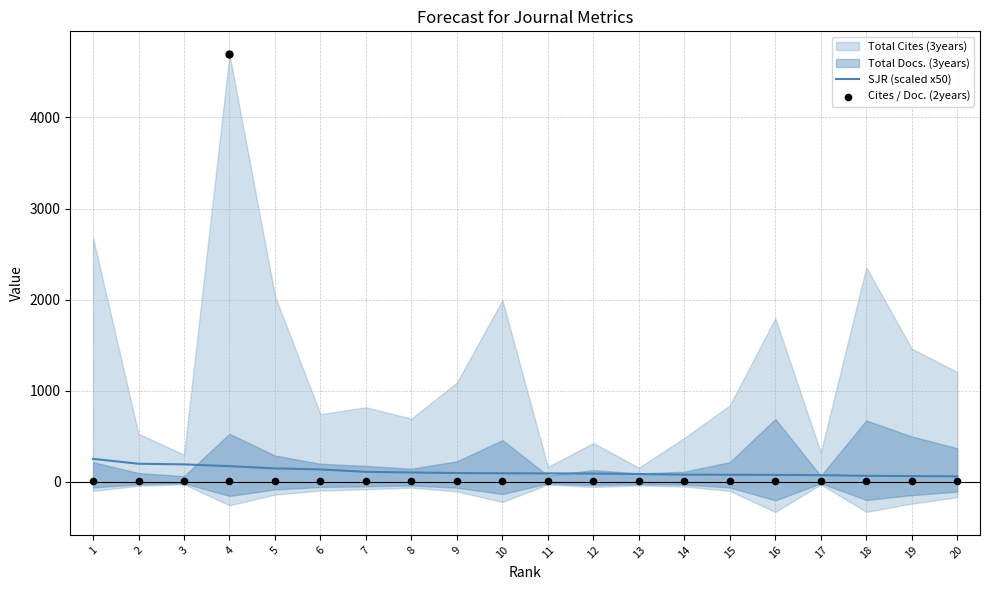

What is the highest value of the SJR (scaled x50) series?

250.0